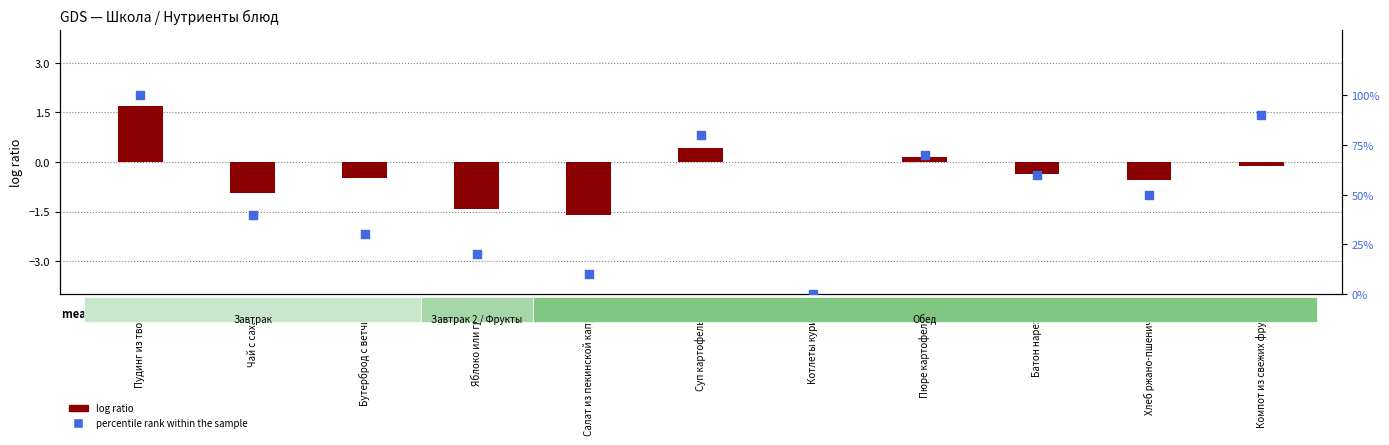

What is the total value across all series at Батон нарезной?

59.6